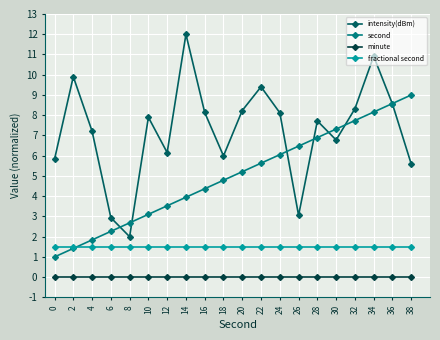

The fractional second series shows 0.7 at 8. True or false?

False